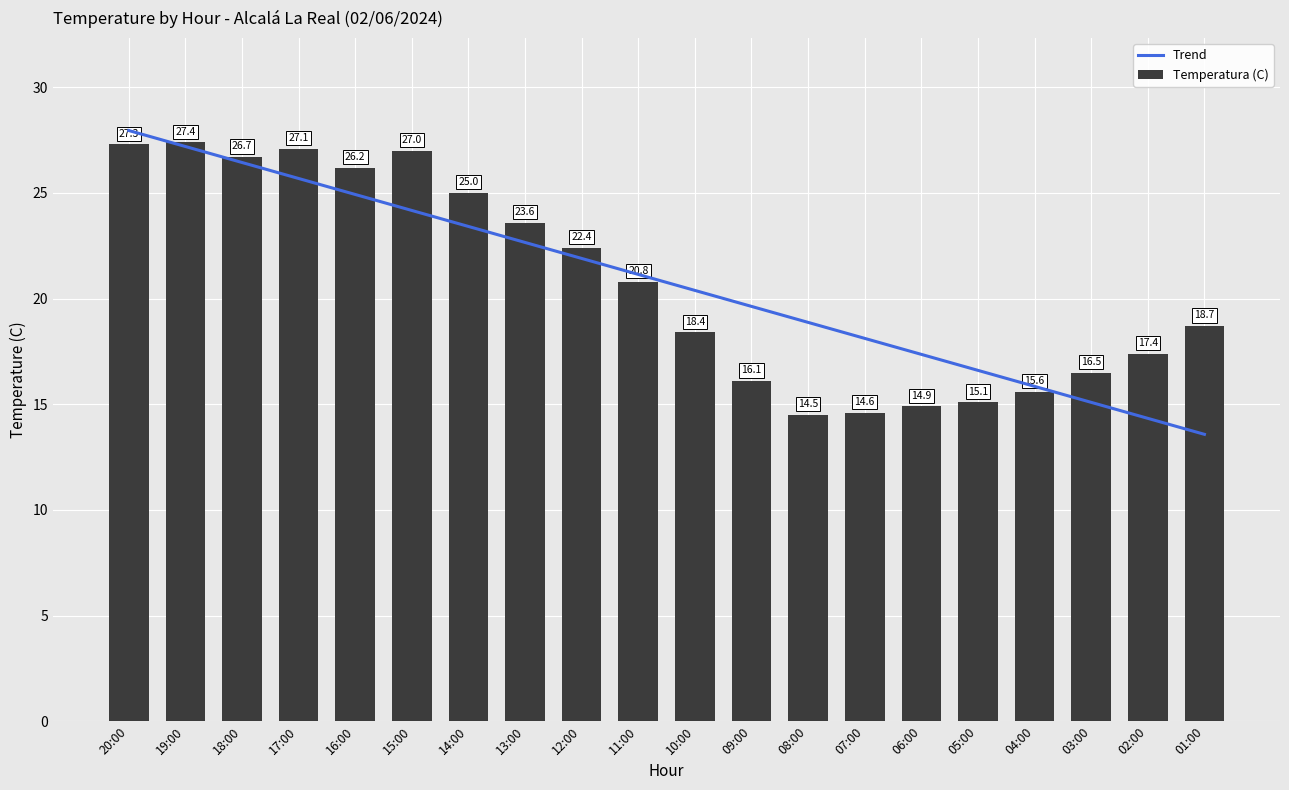

List the labels in order of value, smallest first.

08:00, 07:00, 06:00, 05:00, 04:00, 09:00, 03:00, 02:00, 10:00, 01:00, 11:00, 12:00, 13:00, 14:00, 16:00, 18:00, 15:00, 17:00, 20:00, 19:00